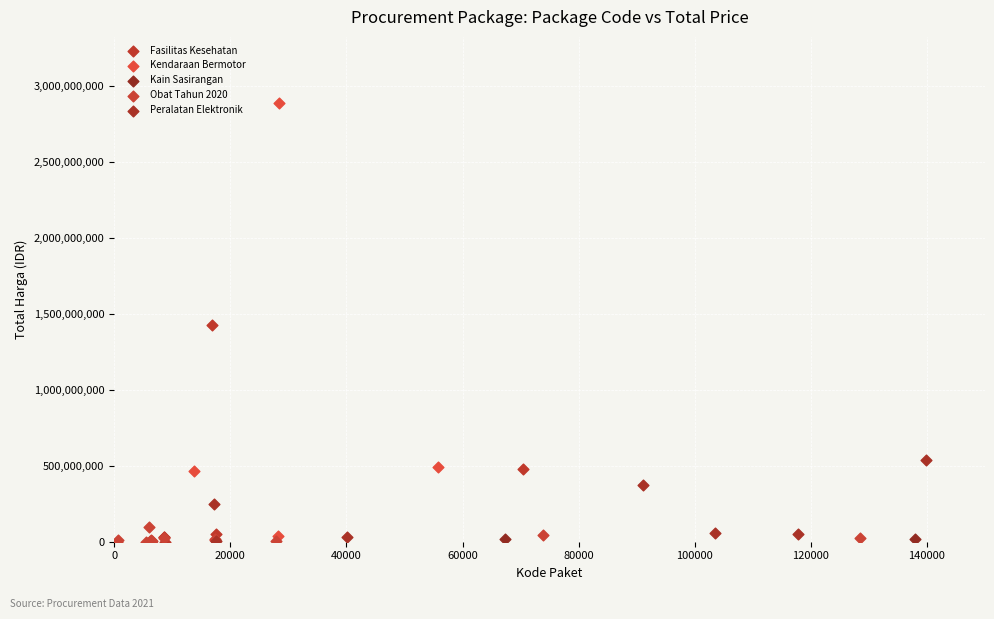

What are all the series names shown in the legend?

Fasilitas Kesehatan, Kendaraan Bermotor, Kain Sasirangan, Obat Tahun 2020, Peralatan Elektronik